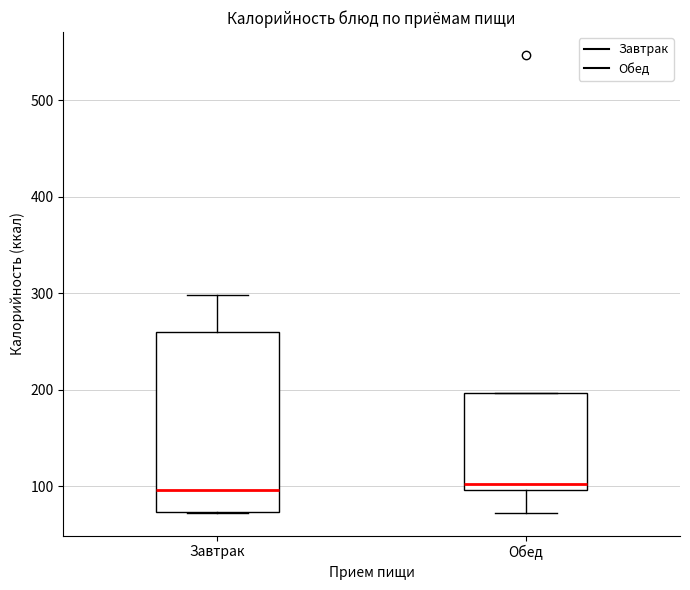

Where does the median line of the box for Завтрак sit on the y-axis? The values are not printed on the chart, so give them approximately, as read against the axis.

100